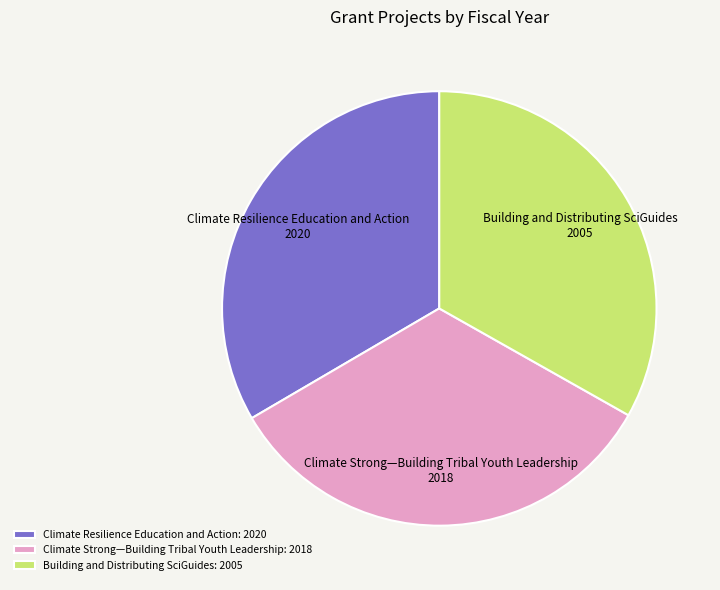

Is there a majority slice in this chart?

No